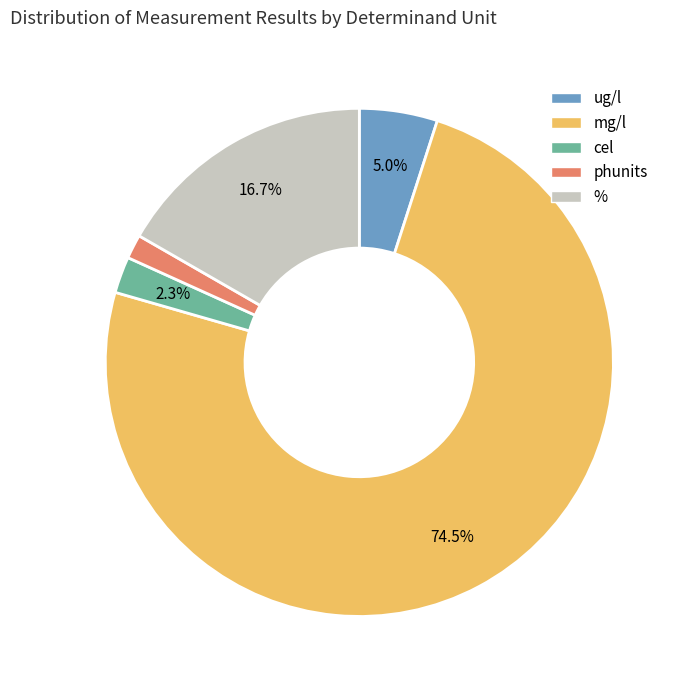

Does any single category account for the majority?

Yes